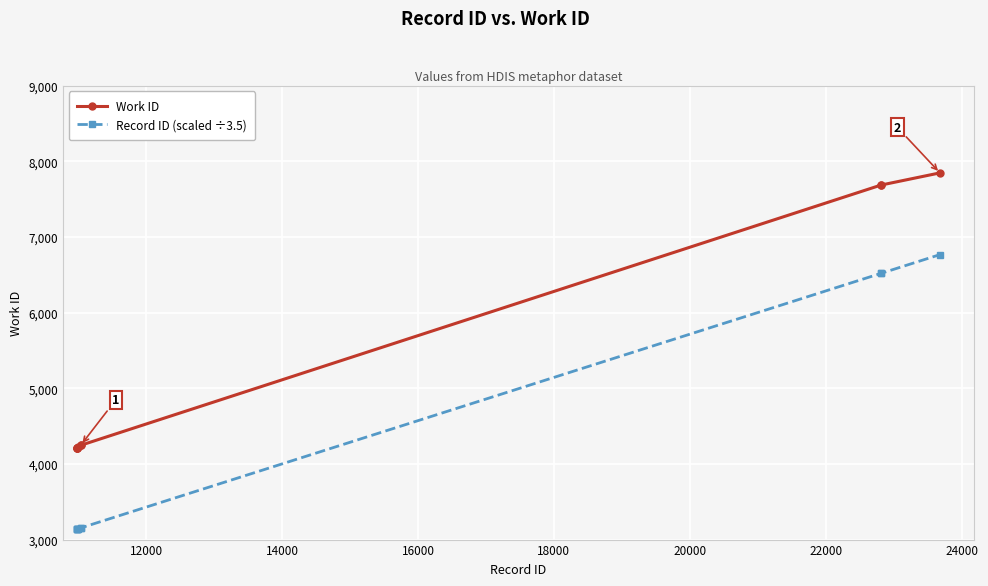

Is this an area chart (filled region under the line)?

No